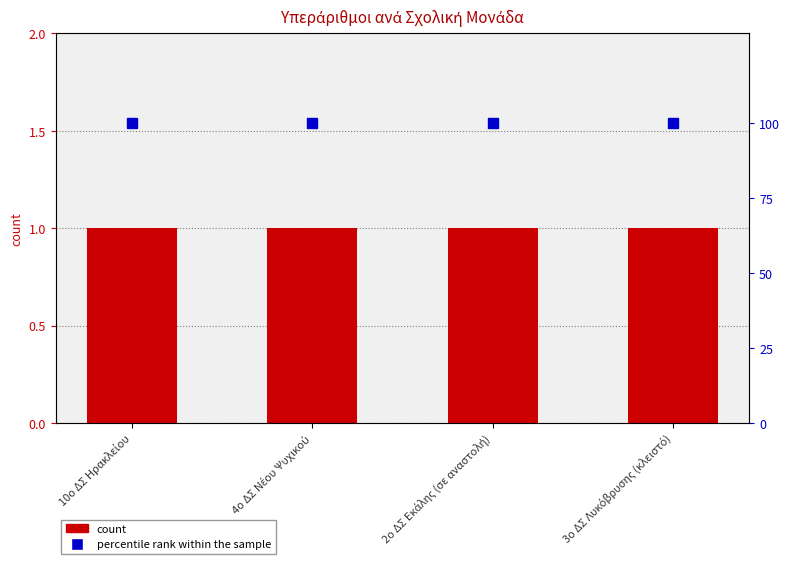

Which series changed the most between 10ο ΔΣ Ηρακλείου and 2ο ΔΣ Εκάλης (σε αναστολή)?

ΥΠΕΡΑΡΙΘΜΙΕΣ ΚΛΑΔΟΥ ΠΕ06